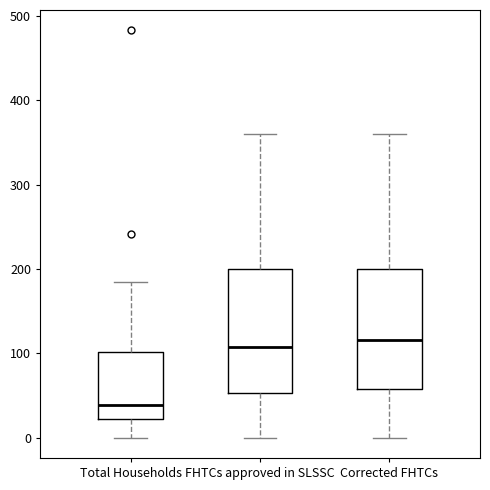

Which box's median line is the lowest?

Total Households